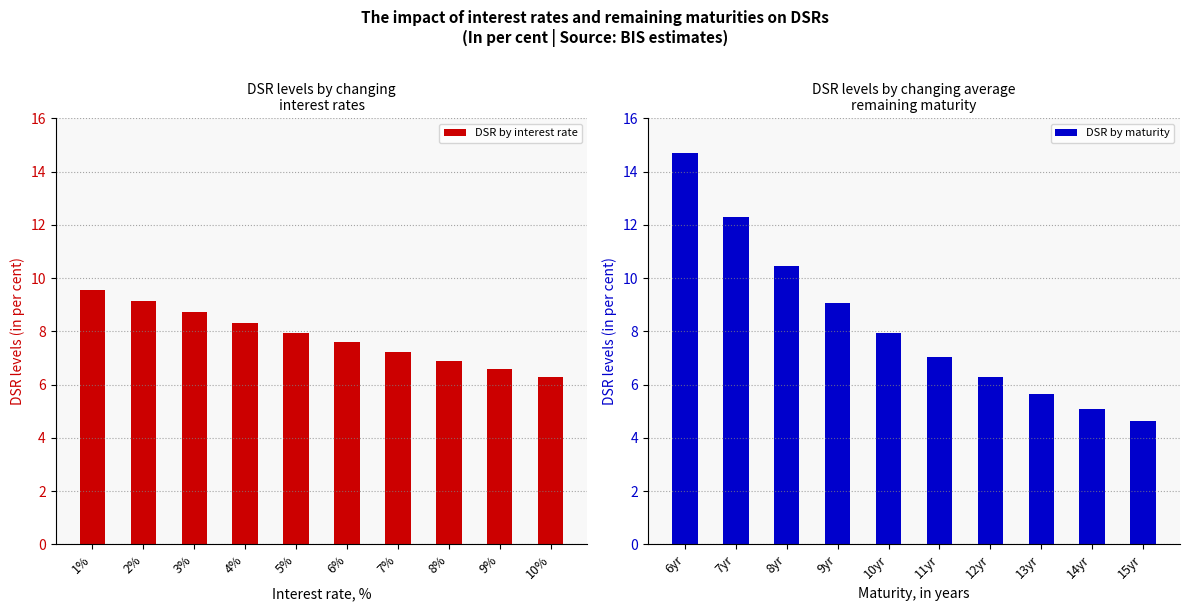

Between 5% and 9%, which is larger?

5%